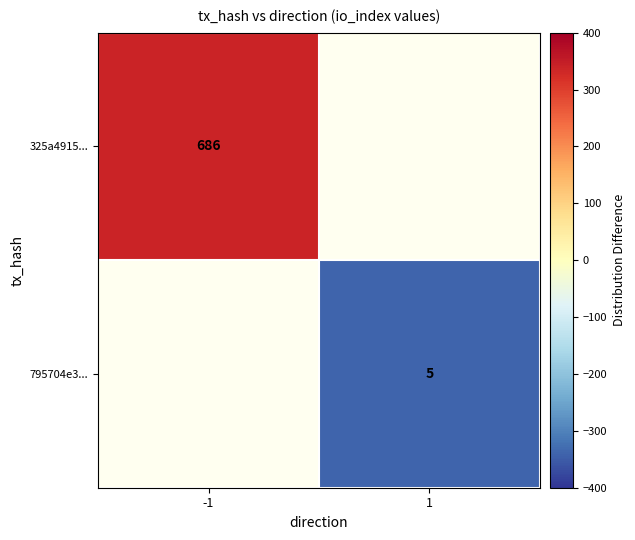

The 795704e3... series shows 5.0 at 1. True or false?

True